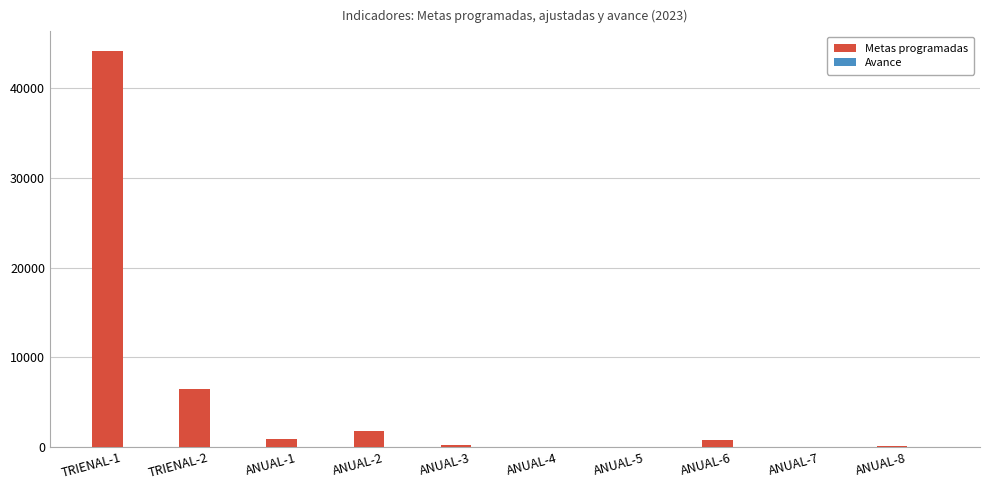

Is it true that Metas programadas equals 905 at ANUAL-1?

True